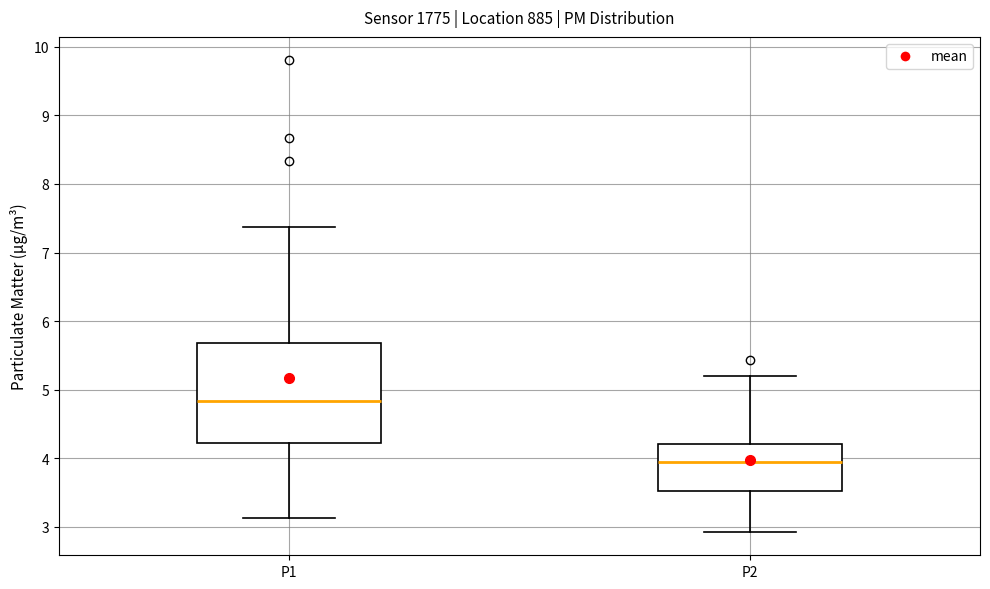

Reading left to right, read every box against the y-axis: the position of its median line, the range the box covers, and the ends of its whiskers. The values are not printed on the chart, so give them approximately, as read against the axis.

P1: median 4.8, box 4.2 to 5.7, whiskers 3.1 to 7.4
P2: median 4.0, box 3.5 to 4.2, whiskers 2.9 to 5.2